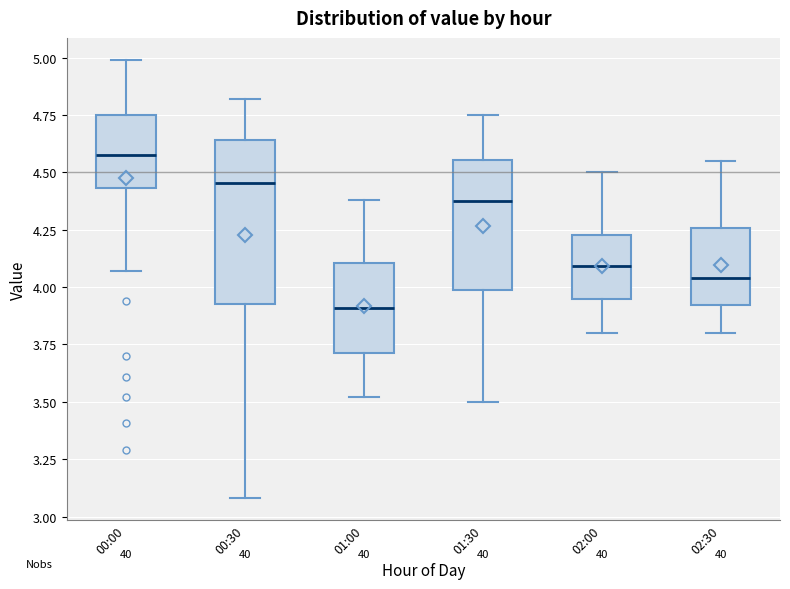

Where does the lower whisker of the box for 01:00 end on the y-axis? The values are not printed on the chart, so give them approximately, as read against the axis.

3.50